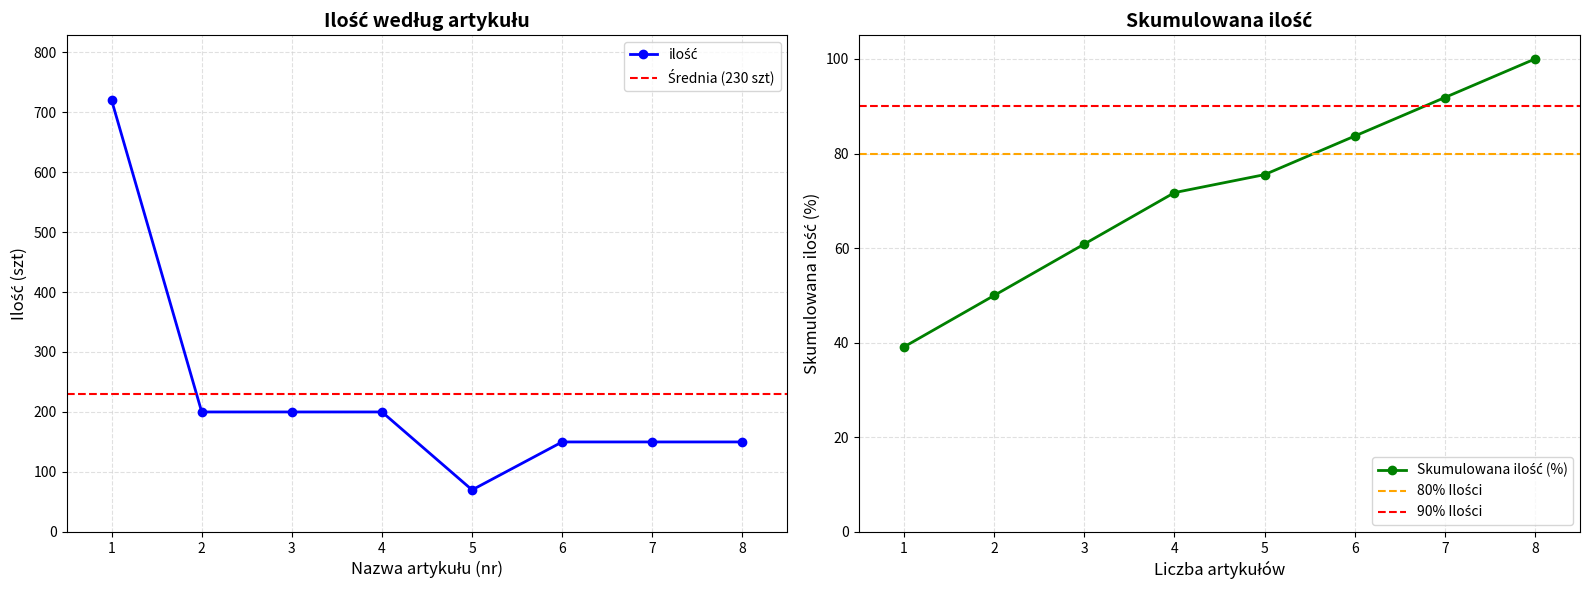

What is the minimum value shown in the chart?

70